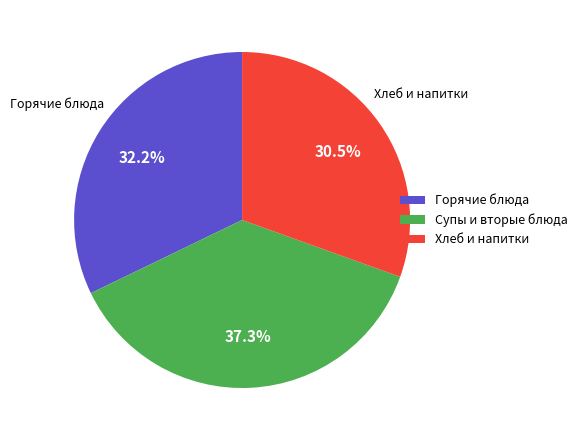

Which has a higher value, Горячие блюда or Хлеб и напитки?

Горячие блюда